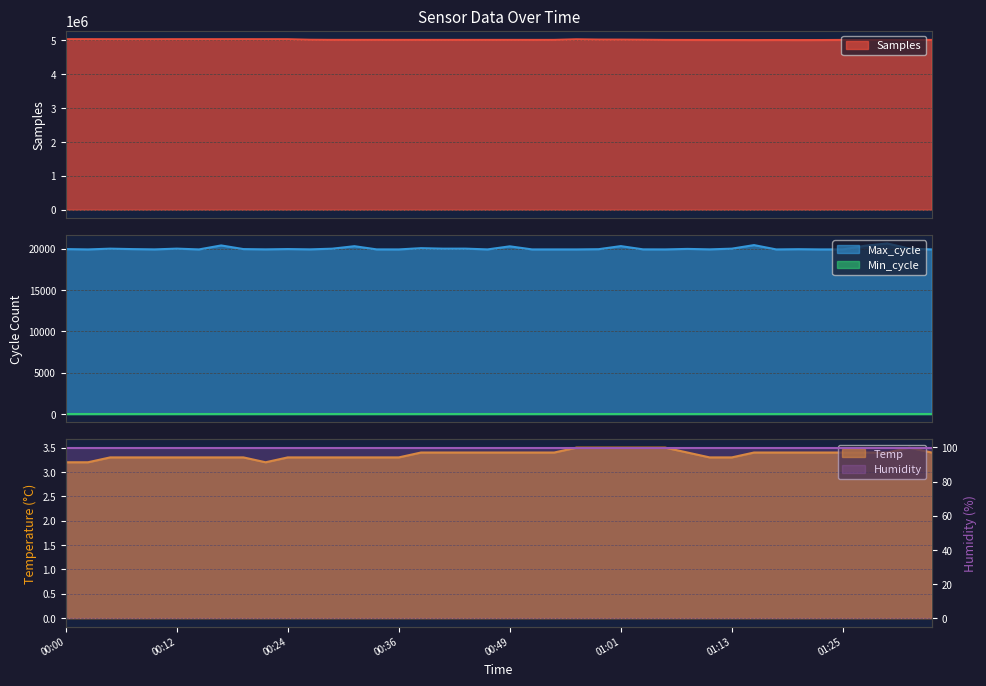

What is the maximum value for Samples?

5033020